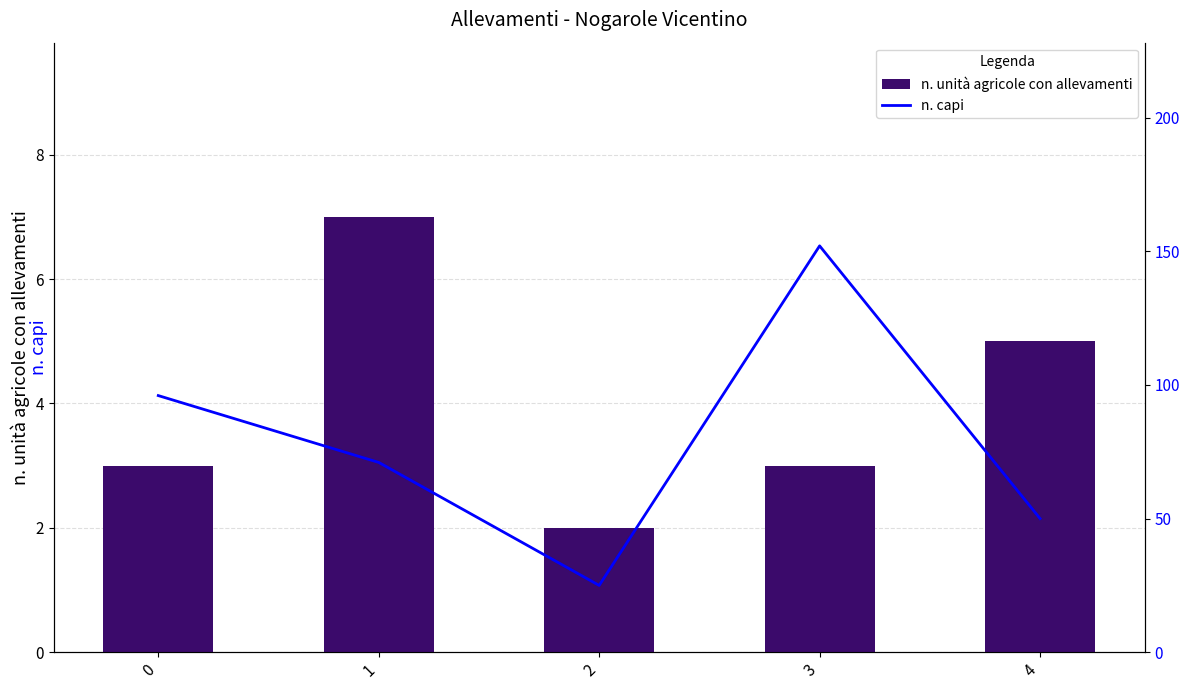

Count the number of data series in this chart.

2